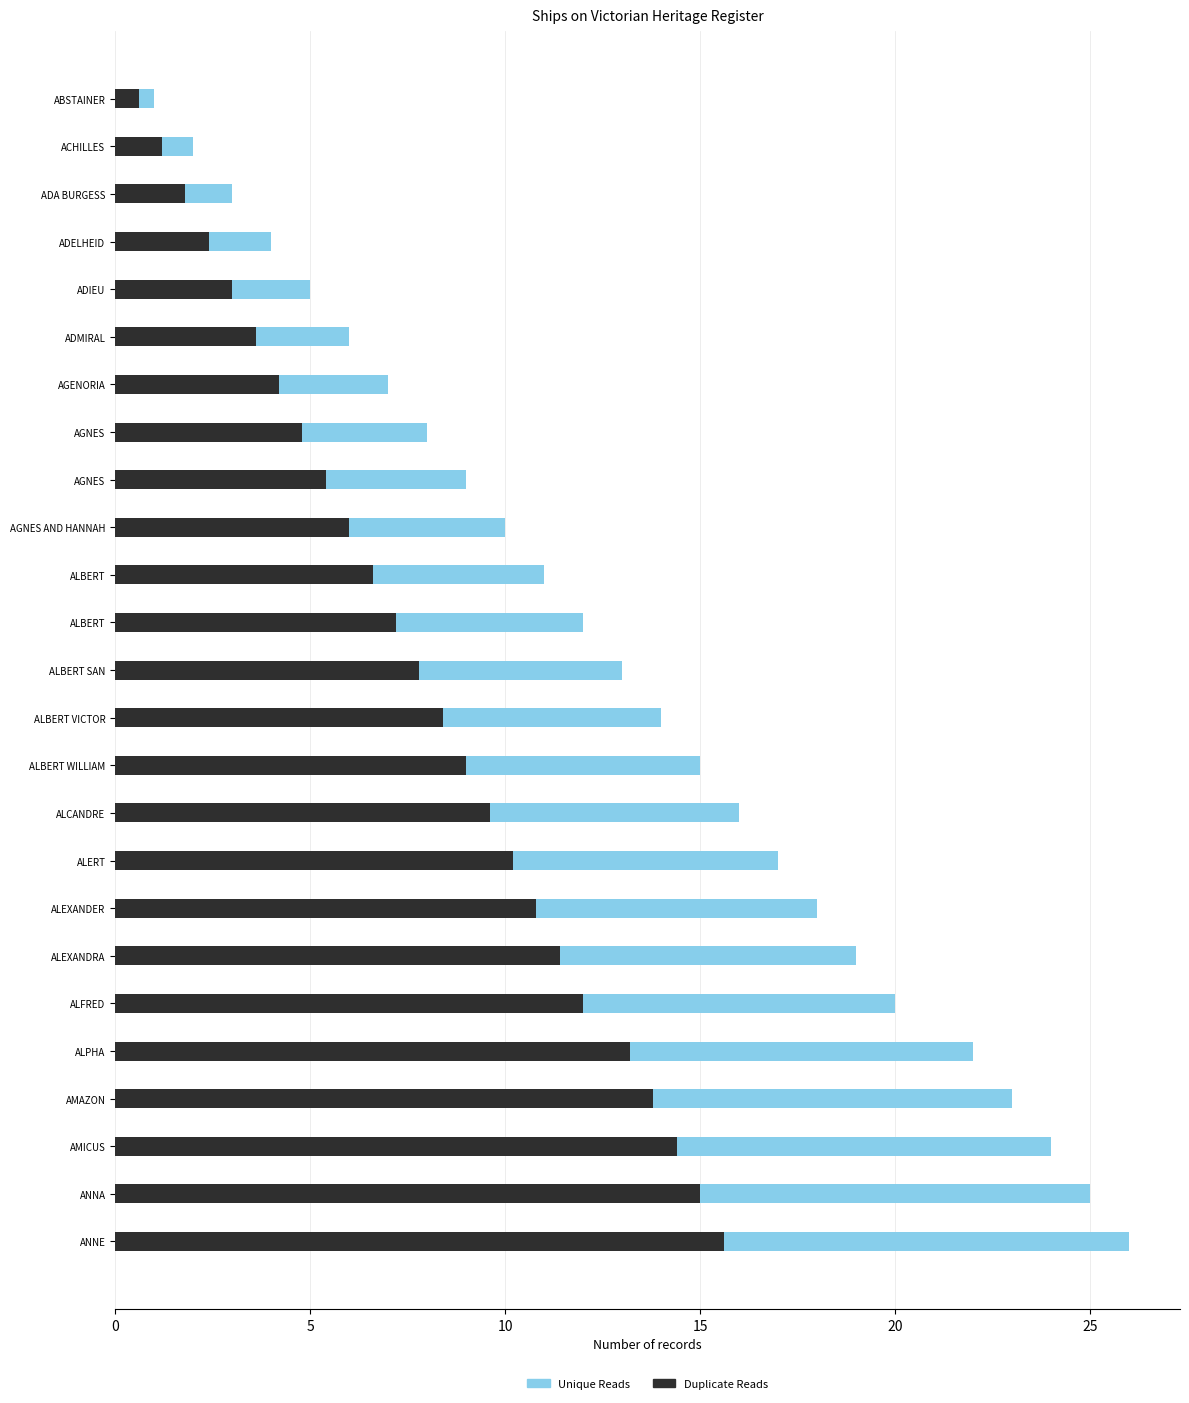

How many groups of bars are there?

25